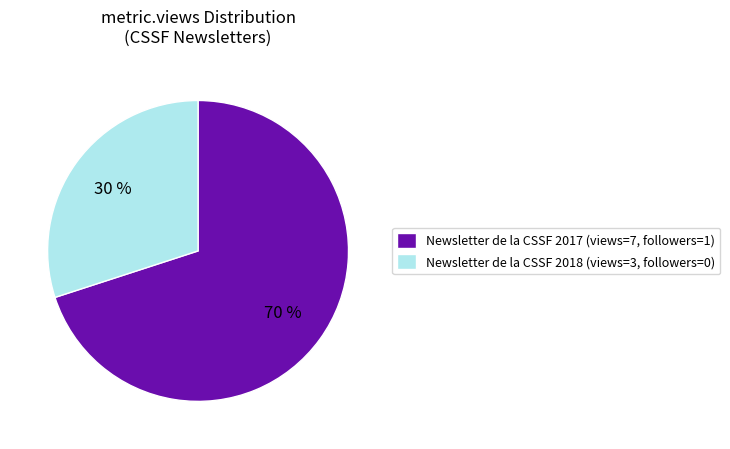

To the nearest percent, what is the difference between the largest and smallest slice percentages?

40%